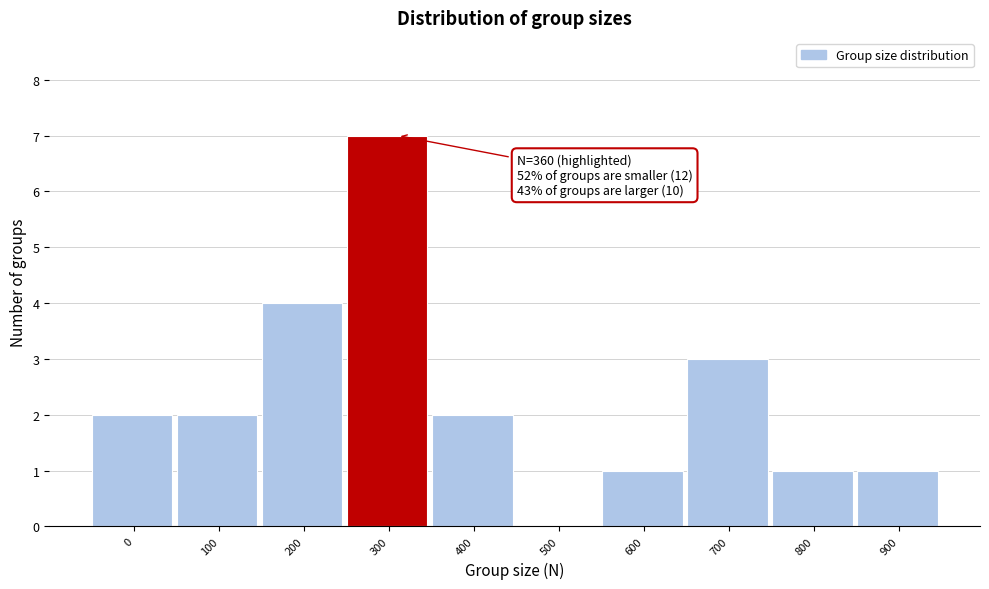

Reading left to right, what are all the values shown in this chart?

0=2	100=2	200=4	300=7	400=2	500=0	600=1	700=3	800=1	900=1